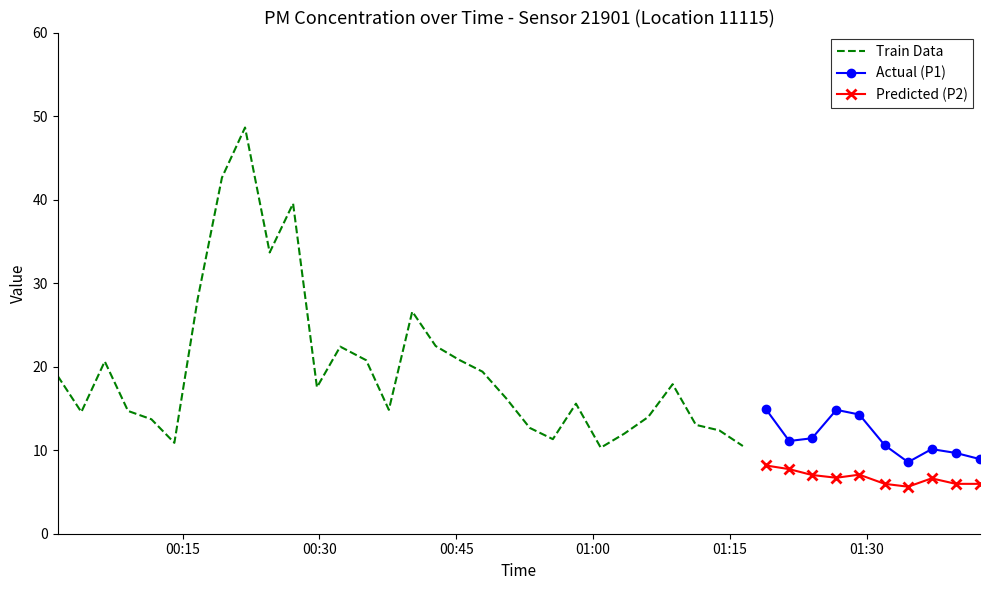

What is the value of the P2 point at the 36th from the left?

6.0